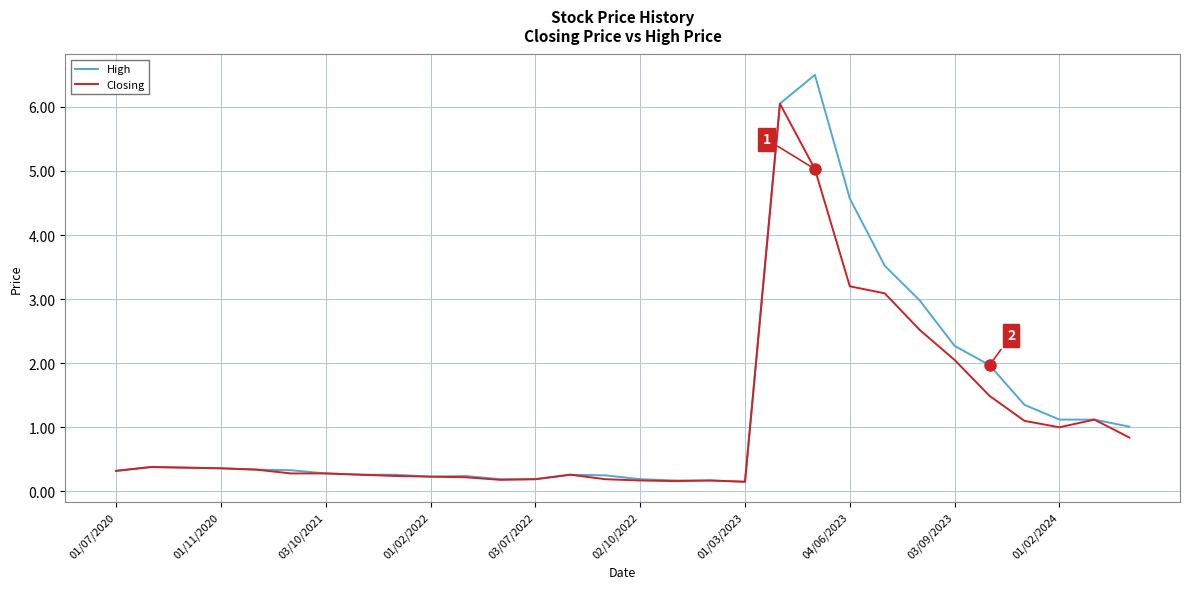

Rank the series by their maximum value, from highest to lowest.

High, Closing